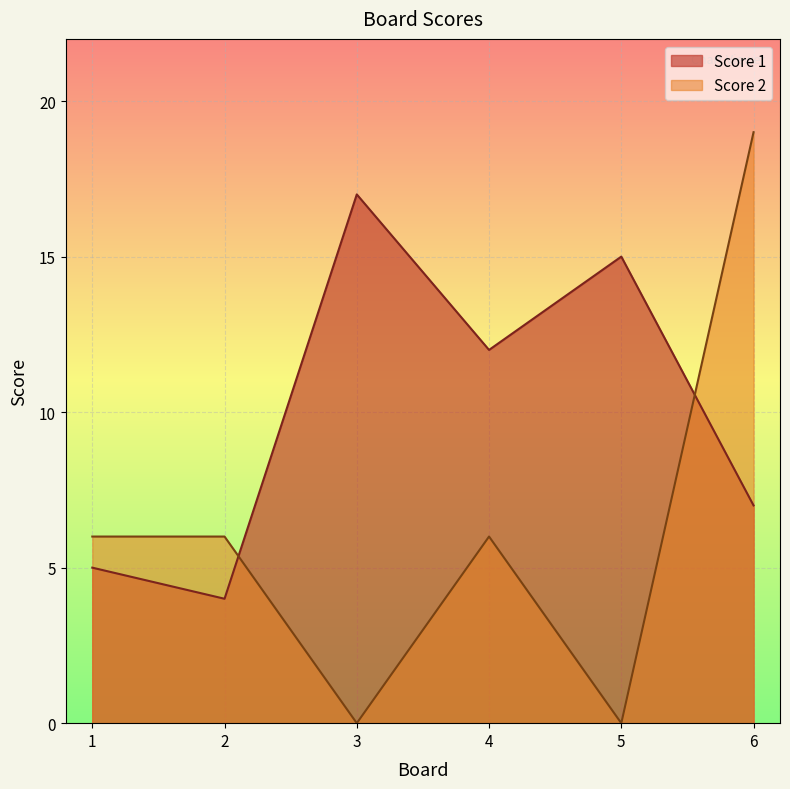

How many Score 2 values are between 0 and 6?

5